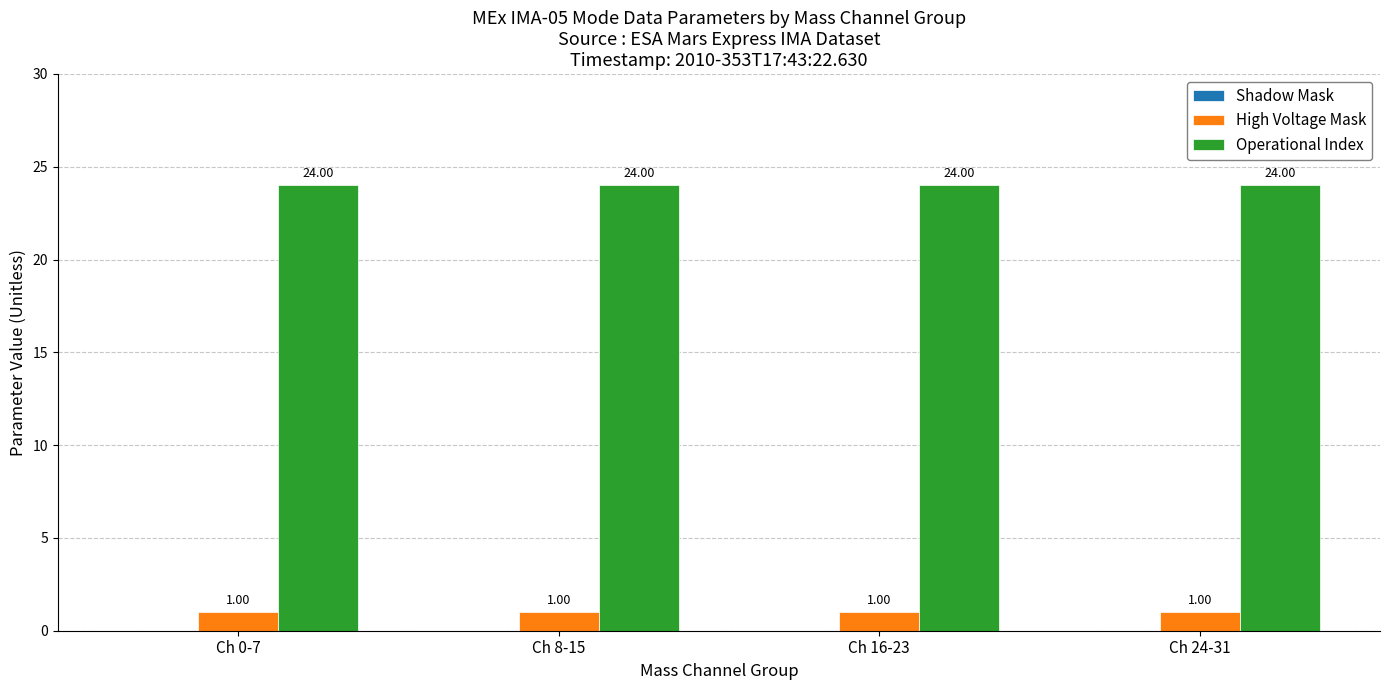

What is the difference between the highest and lowest values at Ch 8-15?

23